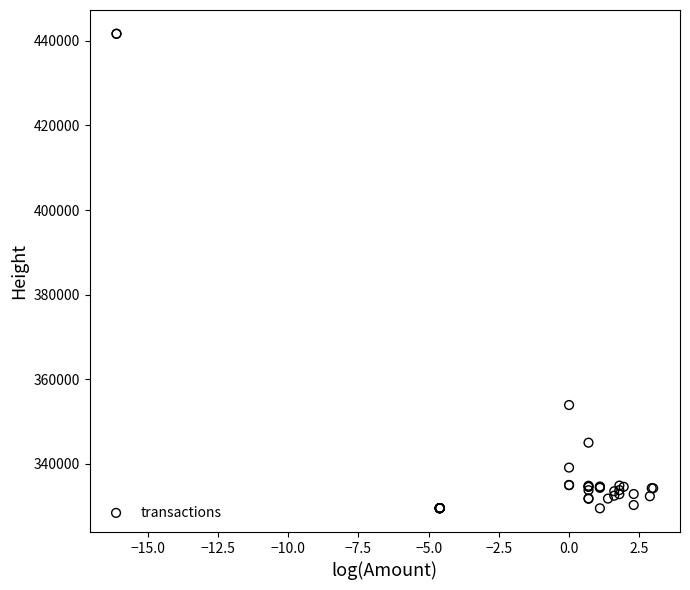

What Y value in the scatter plot is closest to 385592?

353921